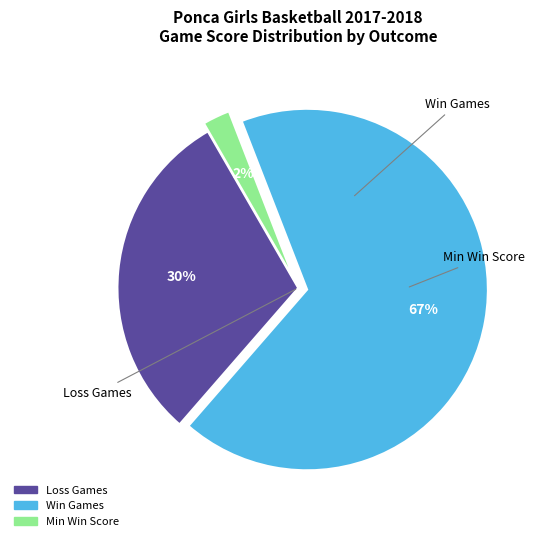

To the nearest percent, what is the average slice percentage?

33%